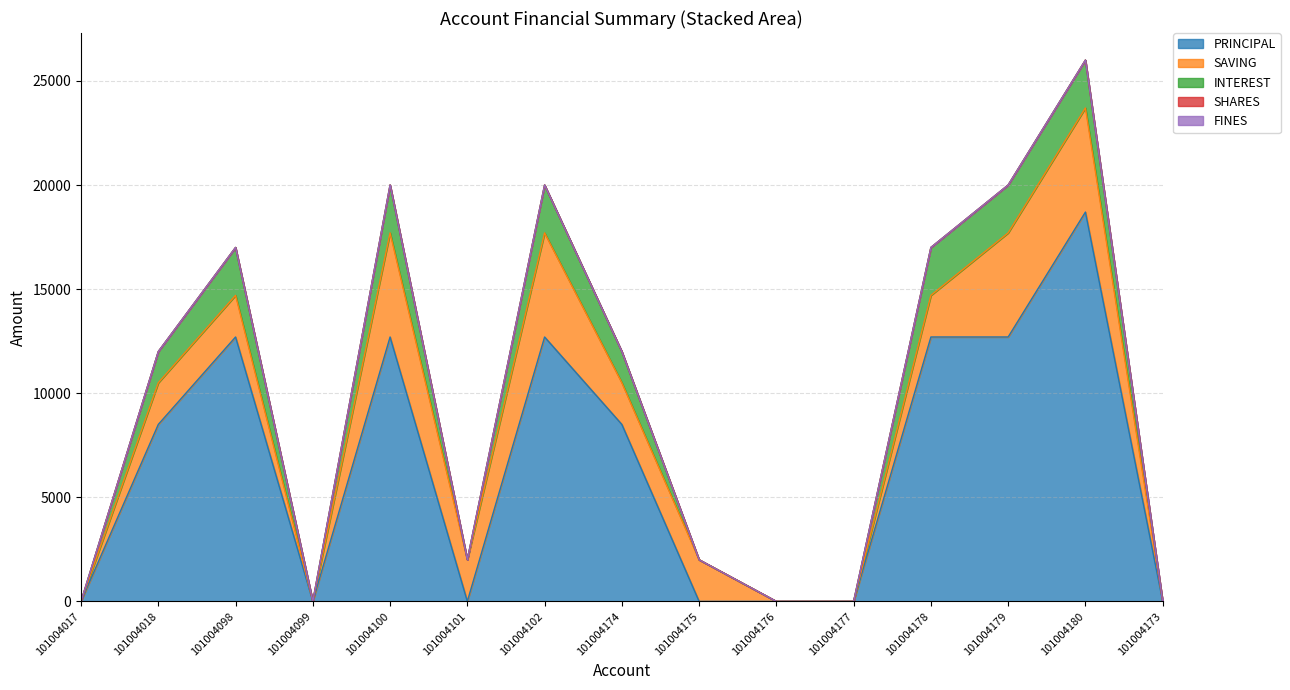

Reading left to right, what are all the values shown in this chart?

PRINCIPAL: 101004017=0	101004018=8500	101004098=12700	101004099=0	101004100=12700	101004101=0	101004102=12700	101004174=8500	101004175=0	101004176=0	101004177=0	101004178=12700	101004179=12700	101004180=18700	101004173=0
SAVING: 101004017=0	101004018=2000	101004098=2000	101004099=0	101004100=5000	101004101=2000	101004102=5000	101004174=2000	101004175=2000	101004176=0	101004177=0	101004178=2000	101004179=5000	101004180=5000	101004173=0
INTEREST: 101004017=0	101004018=1500	101004098=2300	101004099=0	101004100=2300	101004101=0	101004102=2300	101004174=1500	101004175=0	101004176=0	101004177=0	101004178=2300	101004179=2300	101004180=2300	101004173=0
SHARES: 101004017=0	101004018=0	101004098=0	101004099=0	101004100=0	101004101=0	101004102=0	101004174=0	101004175=0	101004176=0	101004177=0	101004178=0	101004179=0	101004180=0	101004173=0
FINES: 101004017=0	101004018=0	101004098=0	101004099=0	101004100=0	101004101=0	101004102=0	101004174=0	101004175=0	101004176=0	101004177=0	101004178=0	101004179=0	101004180=0	101004173=0